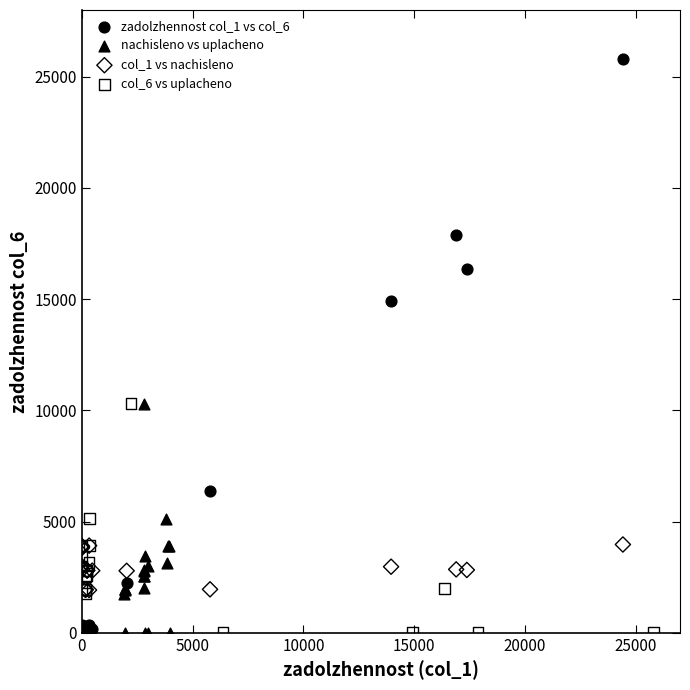

Which series has the widest spread of Y values?

zadolzhennost col_1 vs col_6